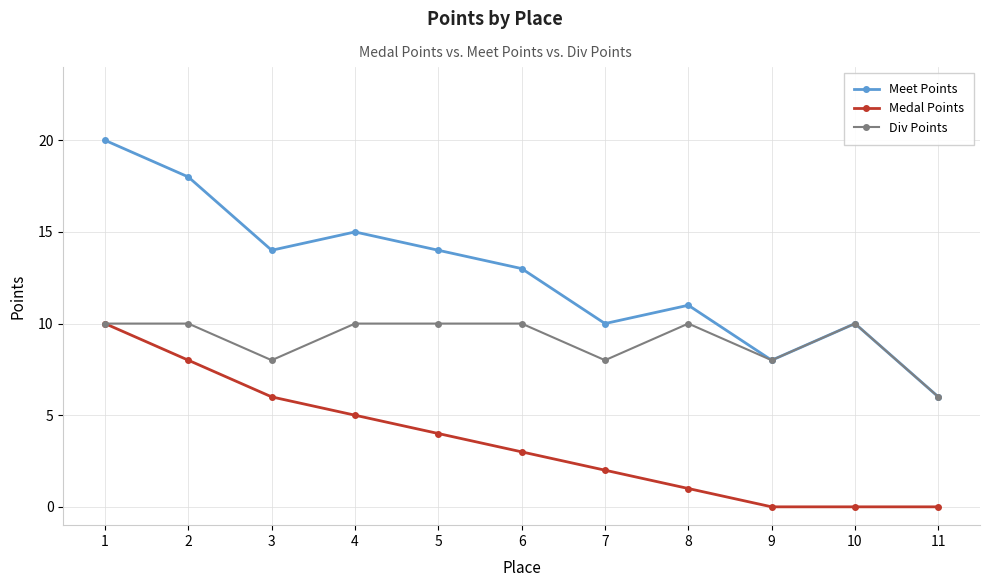

Read the Div Points value at 9.

8